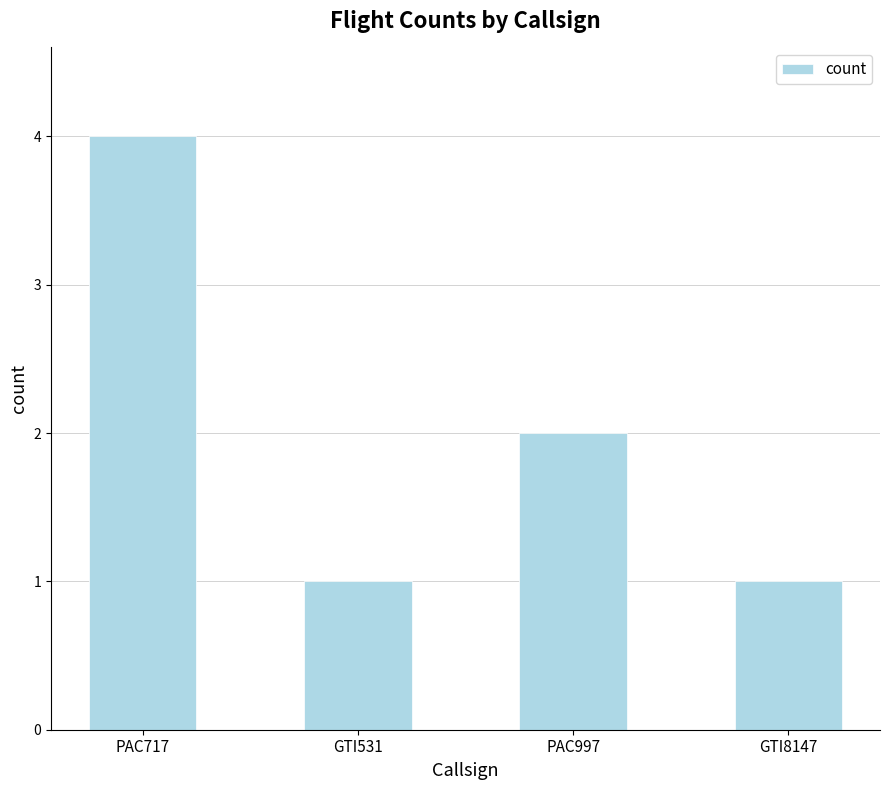

What position from the left is GTI531?

2